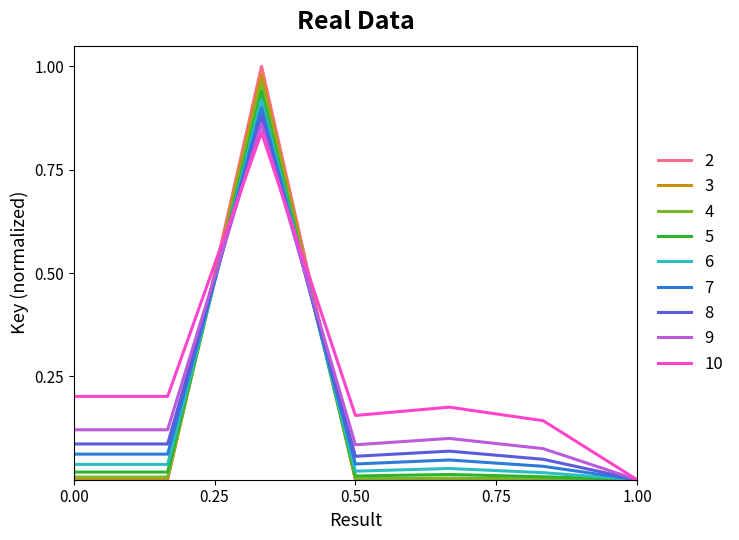

Which series has the largest total across all categories?

10